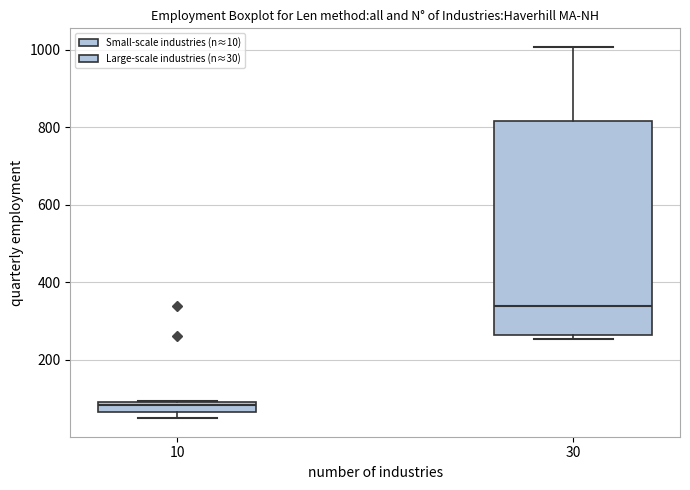

Where does the median line of the box at x = 10 sit on the y-axis? The values are not printed on the chart, so give them approximately, as read against the axis.

80